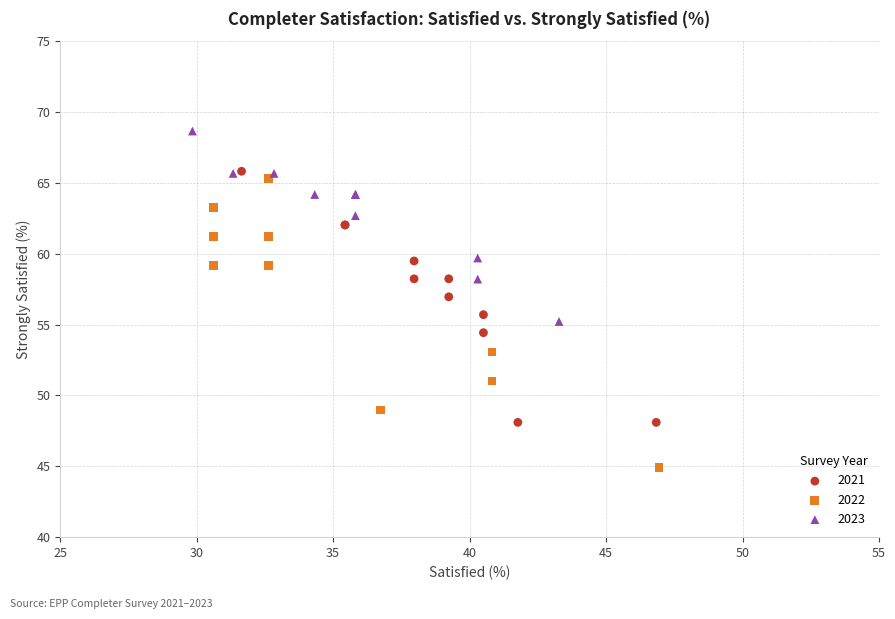

Which series reaches the maximum Y coordinate?

2023